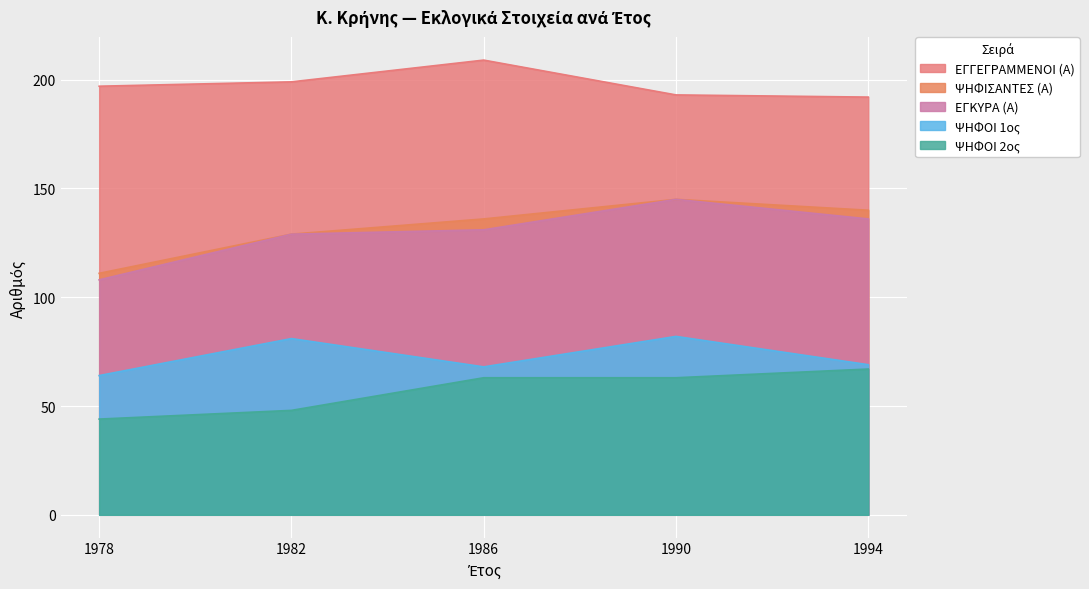

True or false: ΕΓΚΥΡΑ (Α) has more than 1 points higher than both neighbors.

False